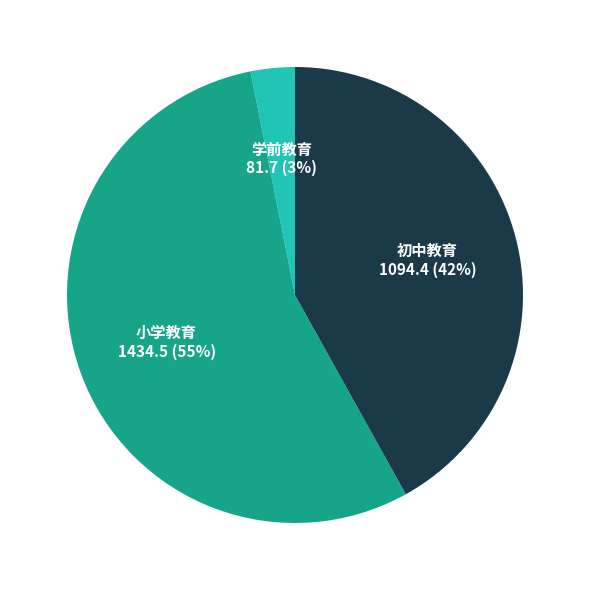

To the nearest percent, what is the combined percentage of 学前教育 and 初中教育?

45%